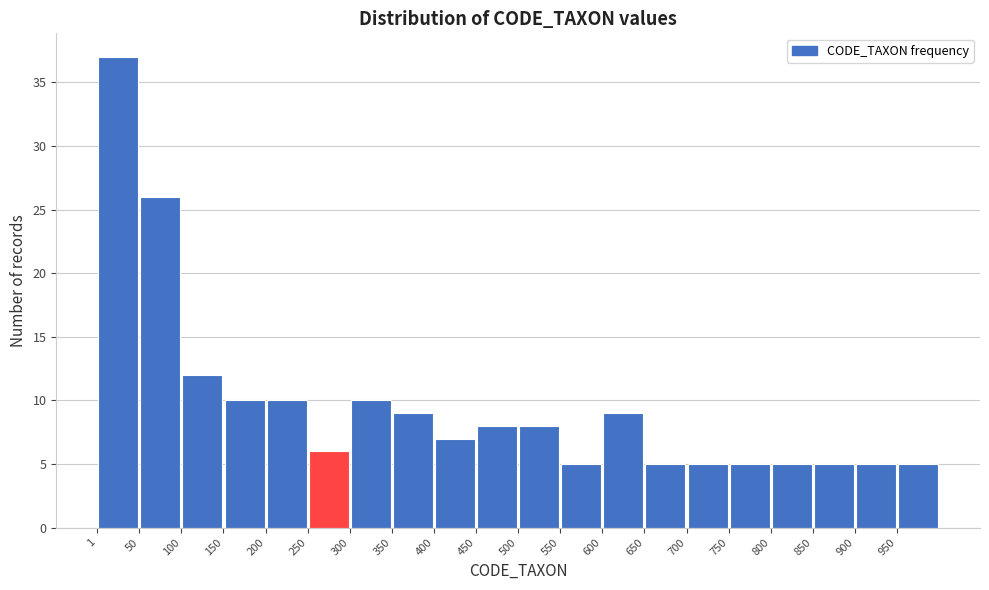

What is the height of the bar covering 800 to 850 on the x-axis? Neither the bar edges nor the heights are printed on the chart, so give them approximately, as read against the axes.

5